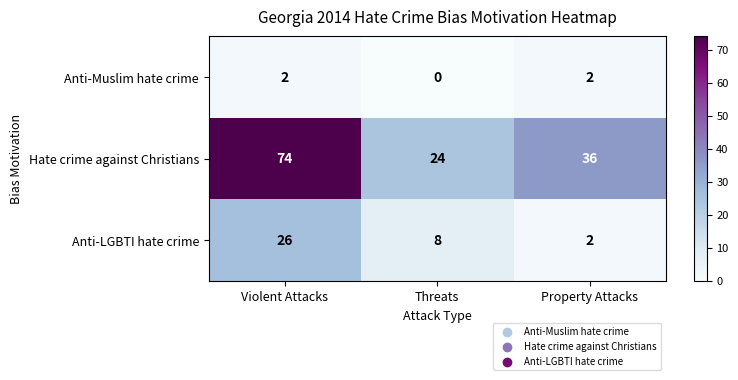

True or false: Anti-LGBTI hate crime has a value of 4 at Property Attacks.

False